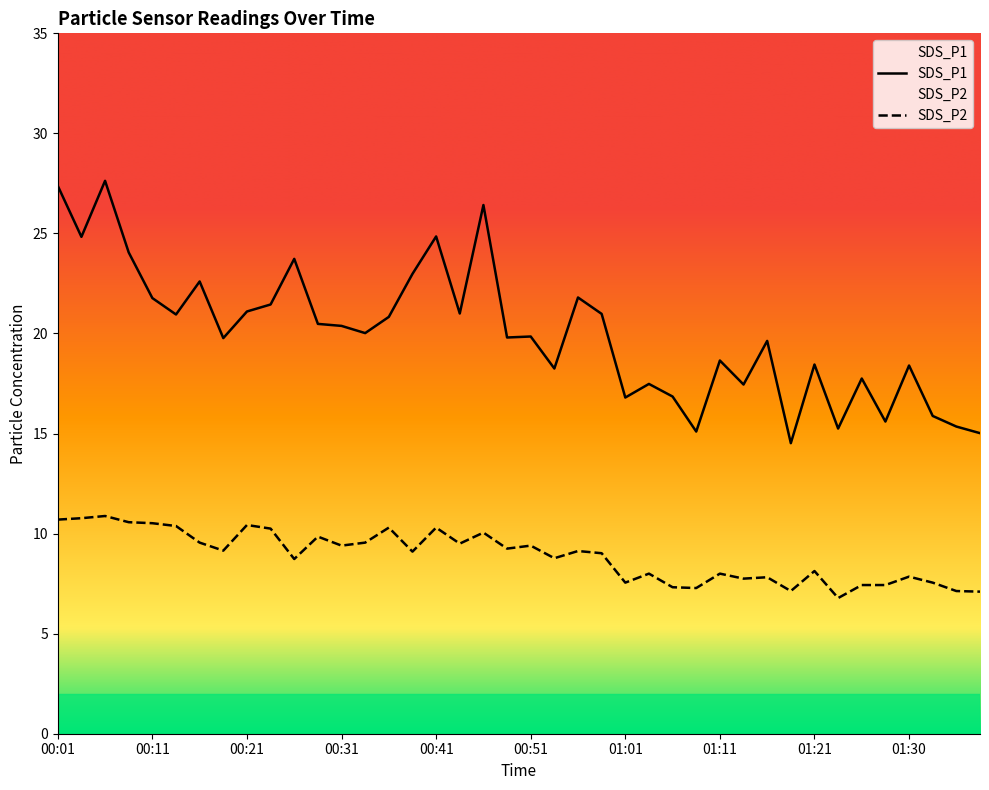

What is the value of the SDS_P2 point at the 32nd from the left?

7.1